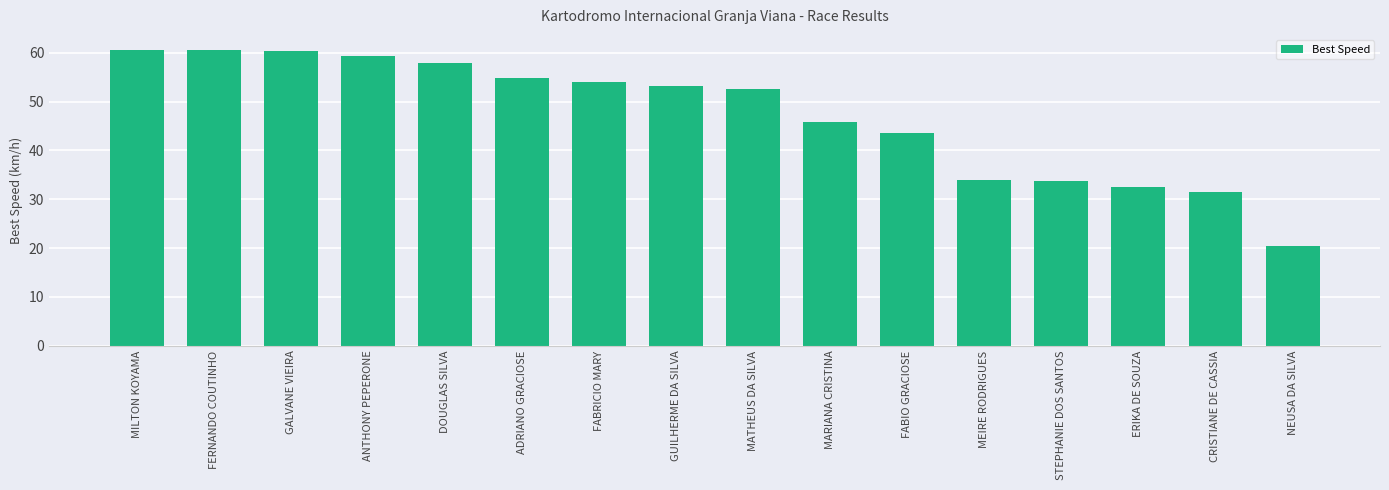

Does the chart contain stacked bars?

No